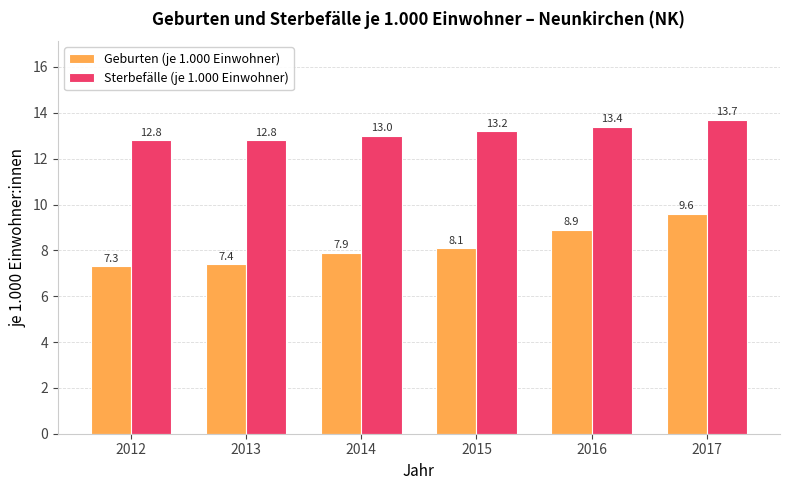

At 2017, list the series in order from largest to smallest.

Sterbefälle (je 1.000 Einwohner), Geburten (je 1.000 Einwohner)